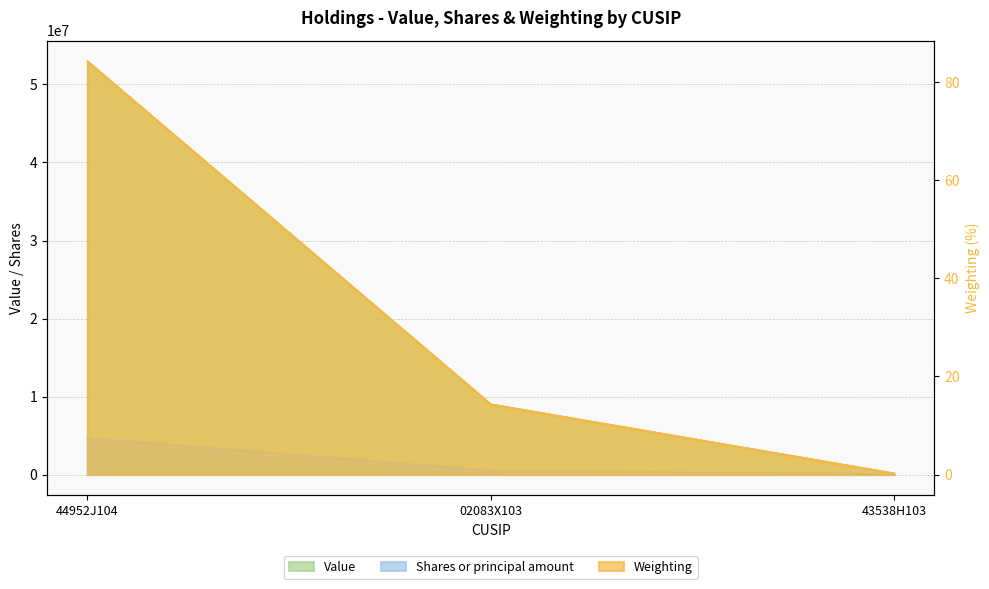

What is the smallest value displayed?

0.2